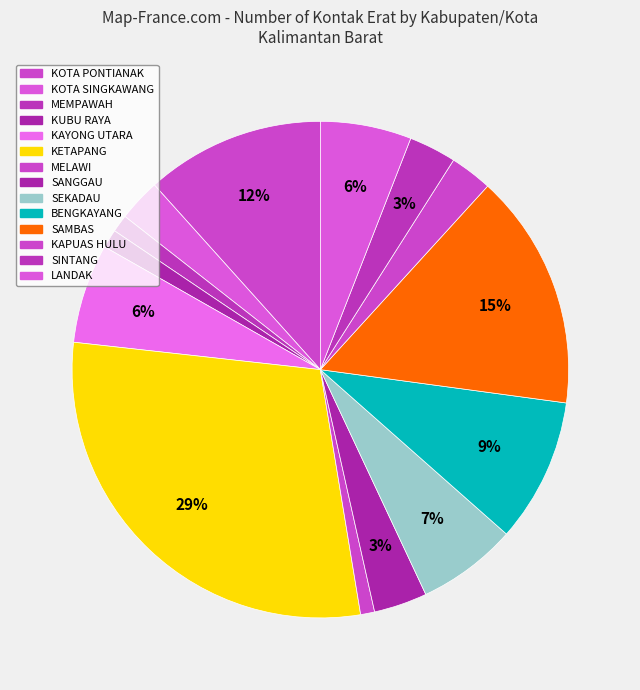

Which has a higher value, BENGKAYANG or KAPUAS HULU?

BENGKAYANG